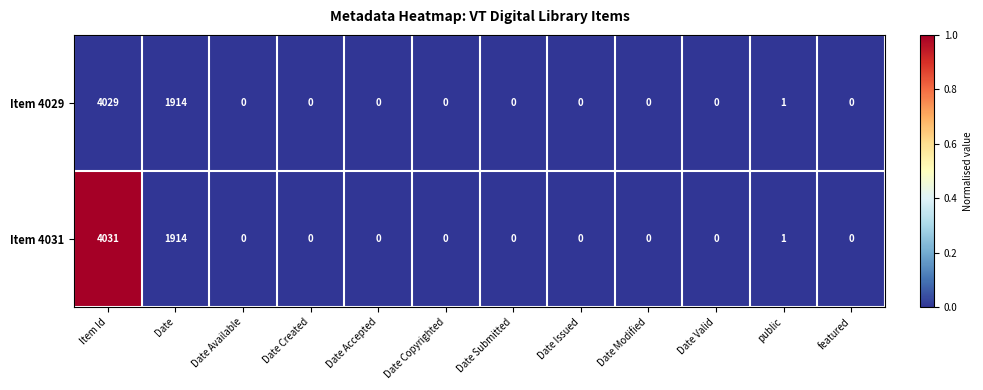

At which category does the chart reach its peak across all series?

Item Id